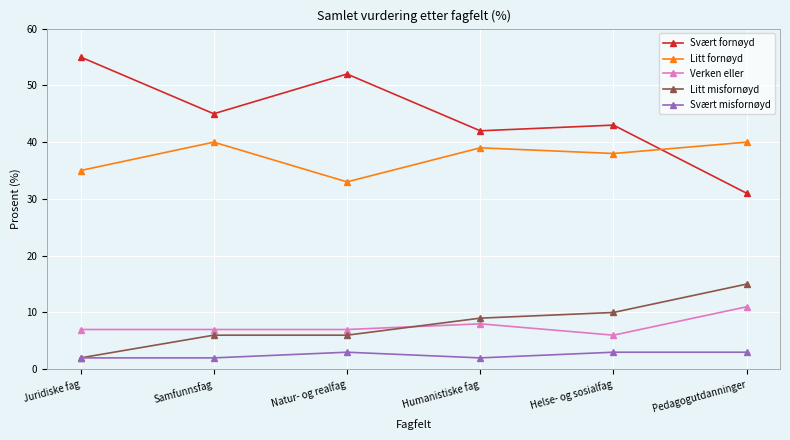

True or false: Litt misfornøyd and Svært fornøyd intersect in this chart.

False